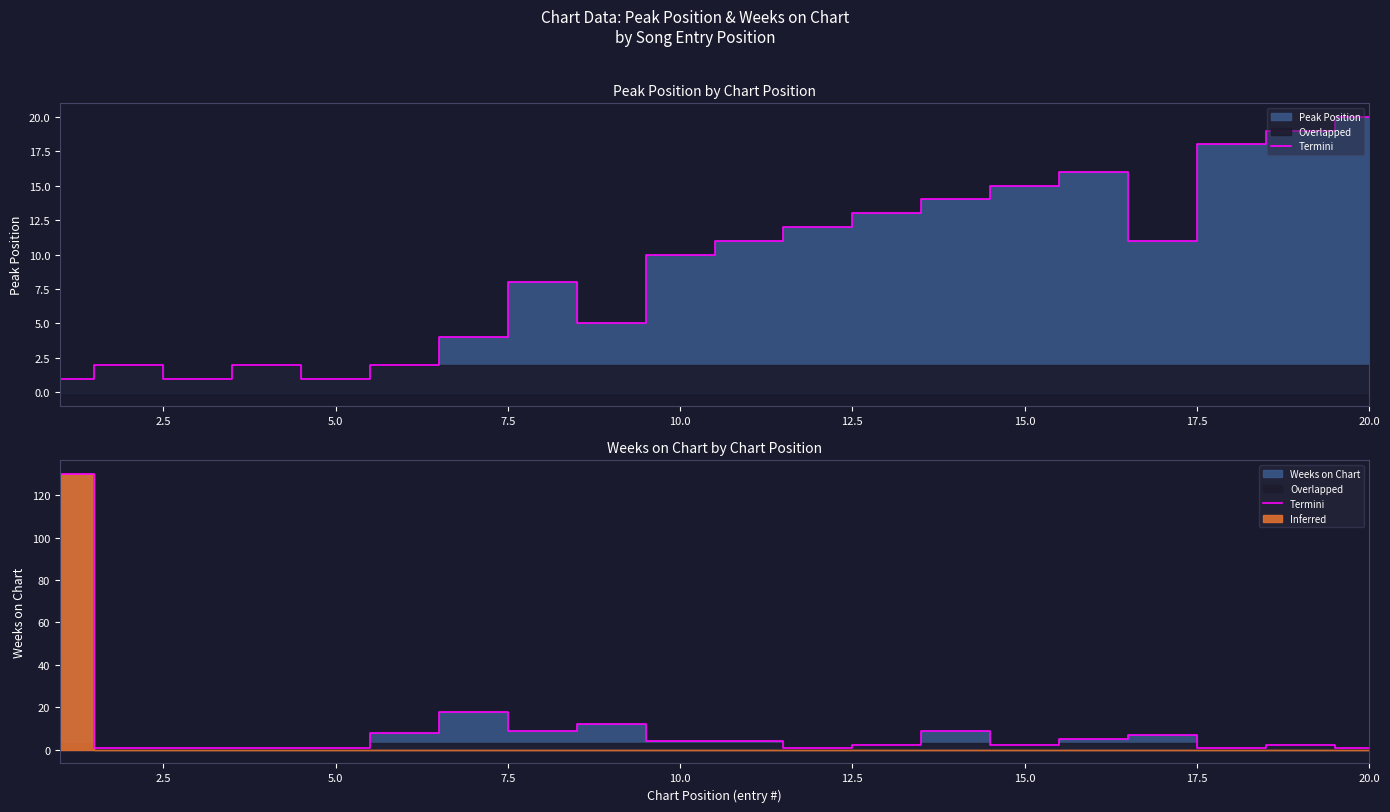

What is the average value?

11